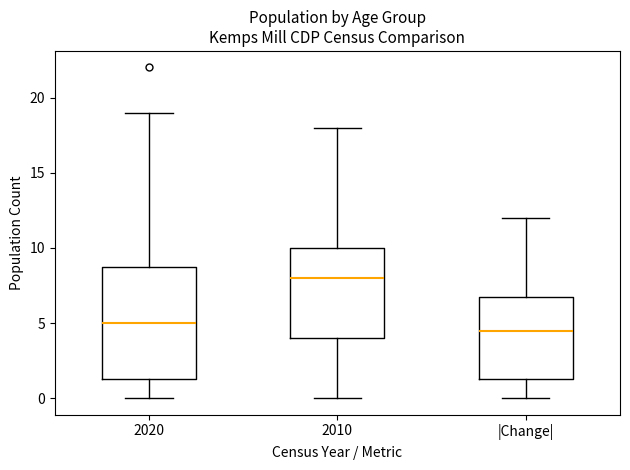

Which box's median line is the highest?

2010